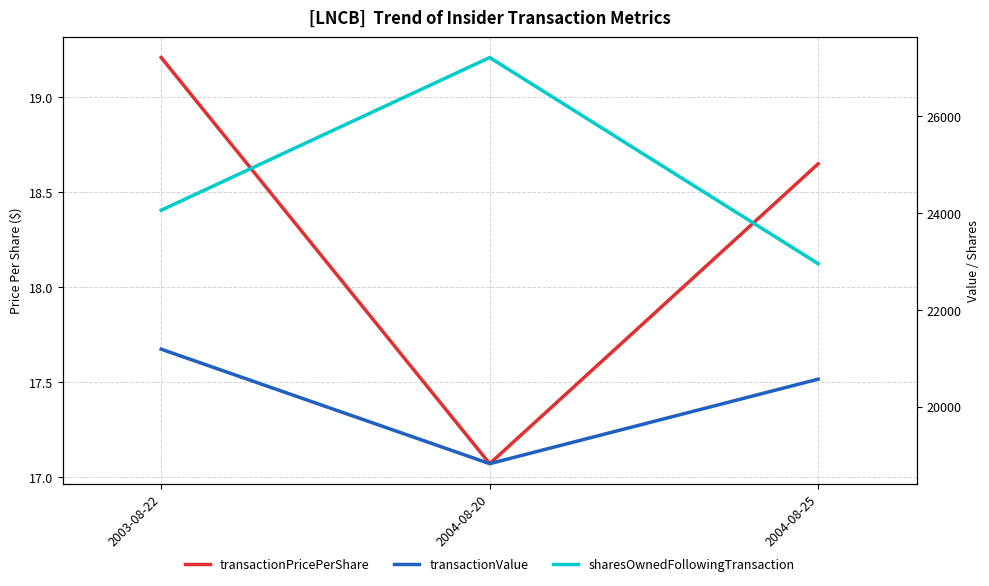

What is the difference between the sharesOwnedFollowingTransaction values at 2004-08-25 and 2004-08-20?

4252.0